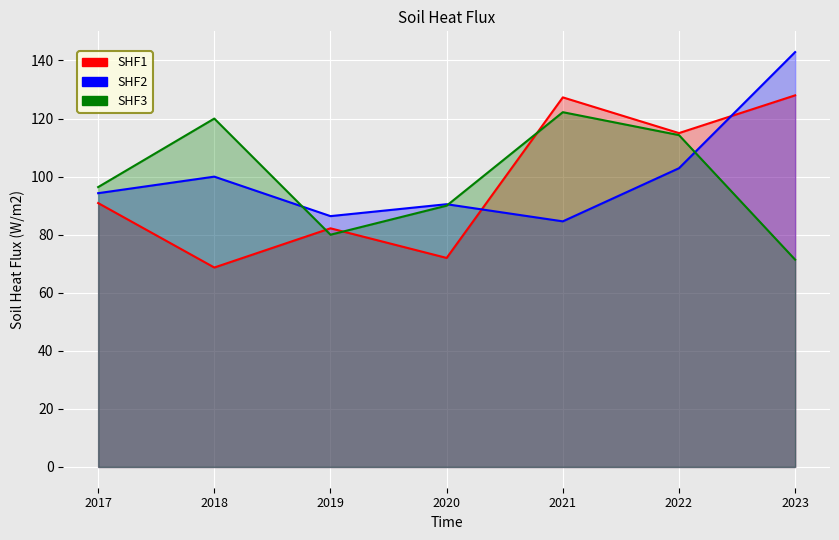

What is the smallest value displayed?

68.7